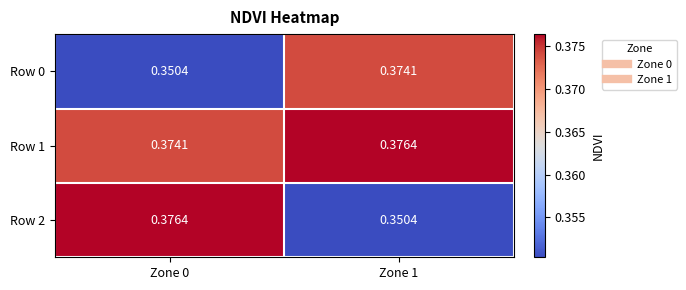

Which series changed the most between Zone 0 and Zone 1?

Row 2